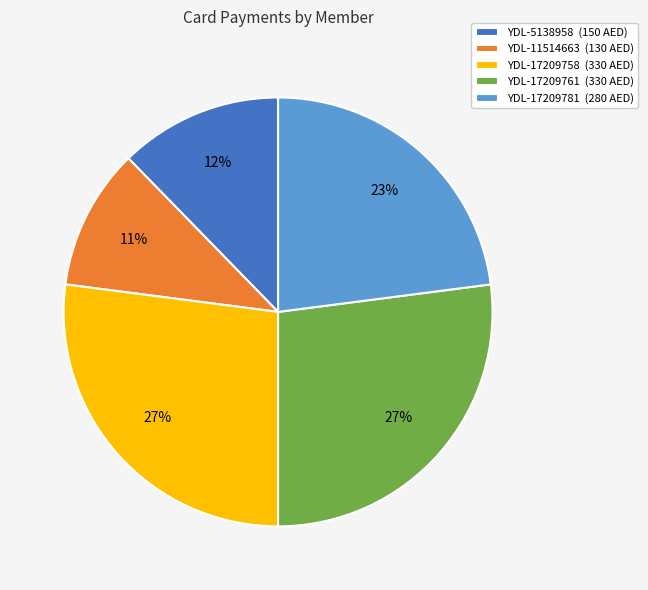

Count the number of slices in the pie.

5